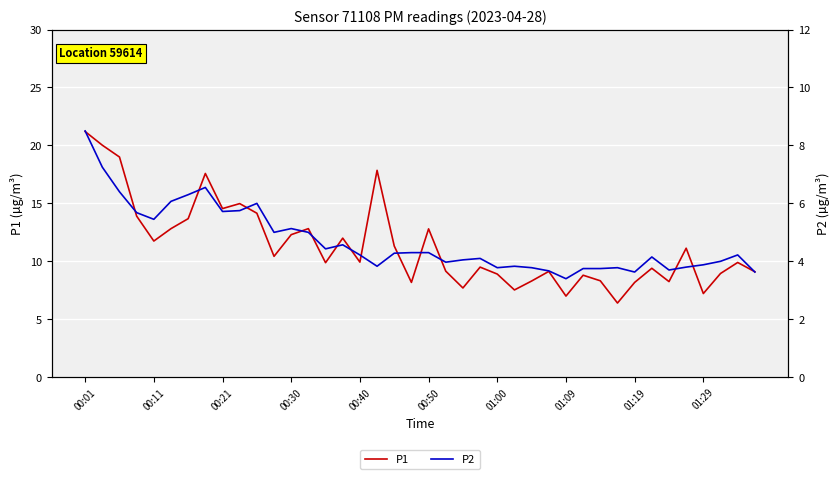

Reading left to right, what are all the values shown in this chart?

P1: 21.2	20.0	19.0	13.9	11.8	12.8	13.7	17.6	14.6	15.0	14.2	10.4	12.3	12.8	9.9	12.0	9.9	17.9	11.3	8.2	12.8	9.2	7.7	9.5	8.9	7.5	8.3	9.1	7.0	8.8	8.3	6.4	8.2	9.4	8.2	11.1	7.2	8.9	9.9	9.1
P2: 8.5	7.2	6.4	5.7	5.5	6.1	6.3	6.5	5.7	5.8	6.0	5.0	5.1	5.0	4.4	4.6	4.2	3.8	4.3	4.3	4.3	4.0	4.0	4.1	3.8	3.8	3.8	3.7	3.4	3.8	3.8	3.8	3.6	4.2	3.7	3.8	3.9	4.0	4.2	3.6